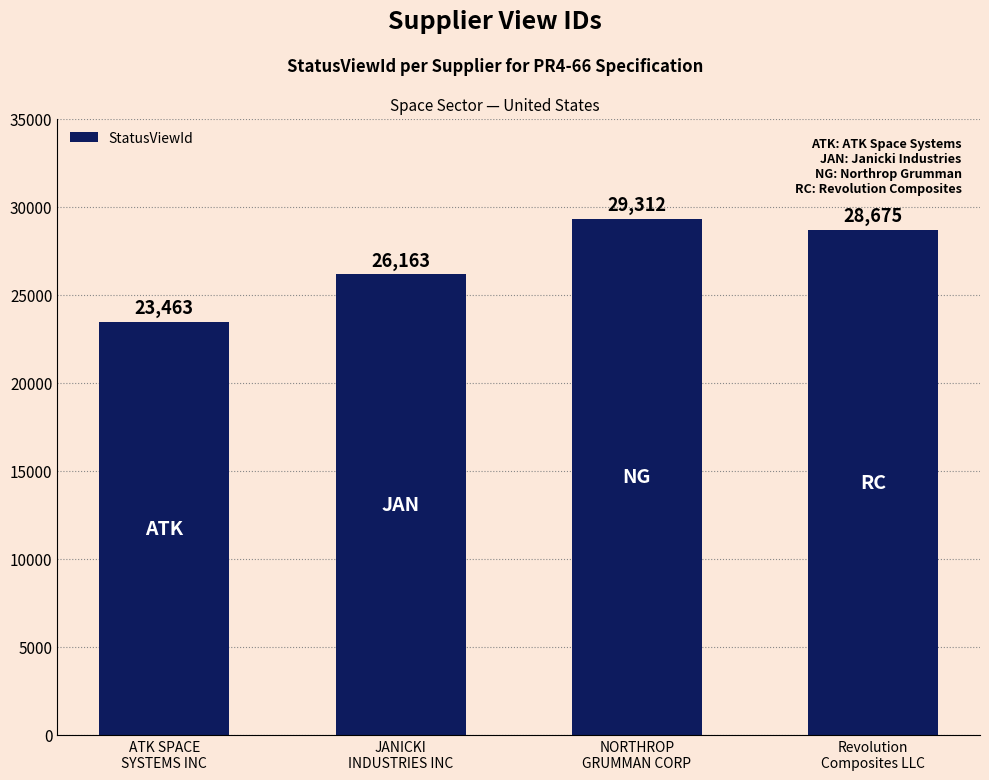

What is the difference between the values at JANICKI
INDUSTRIES INC and ATK SPACE
SYSTEMS INC?

2700